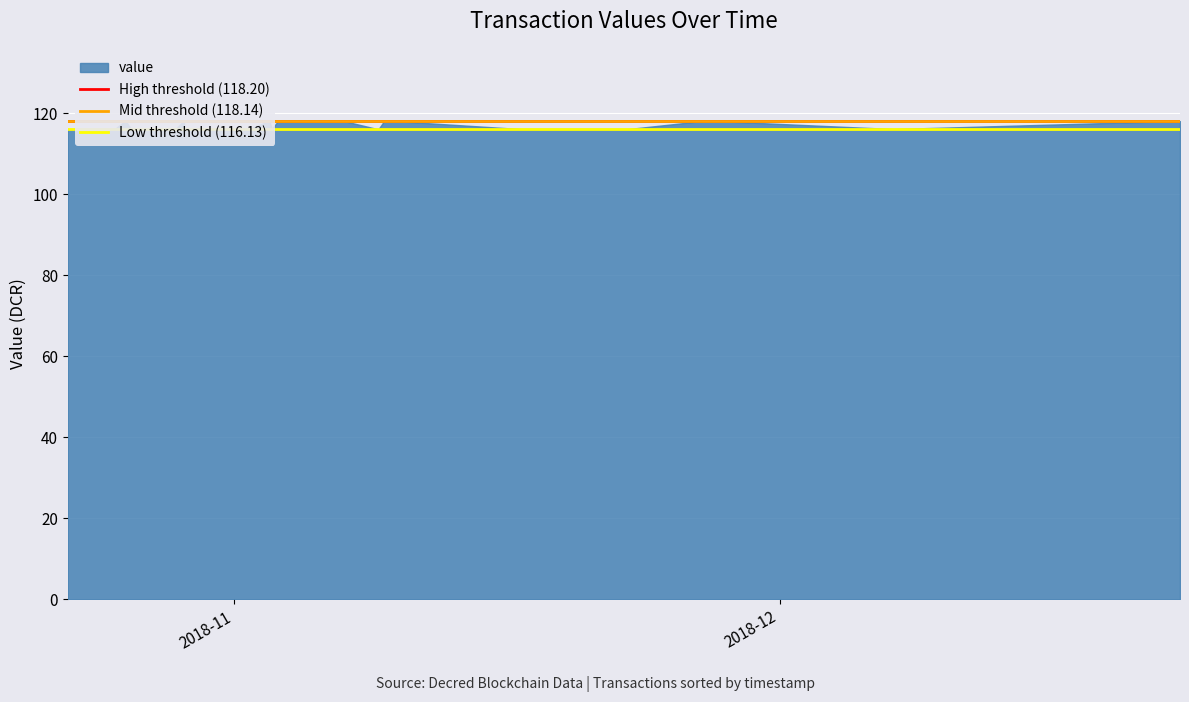

What is the sum of all Mid threshold (118.14) values?

236.3